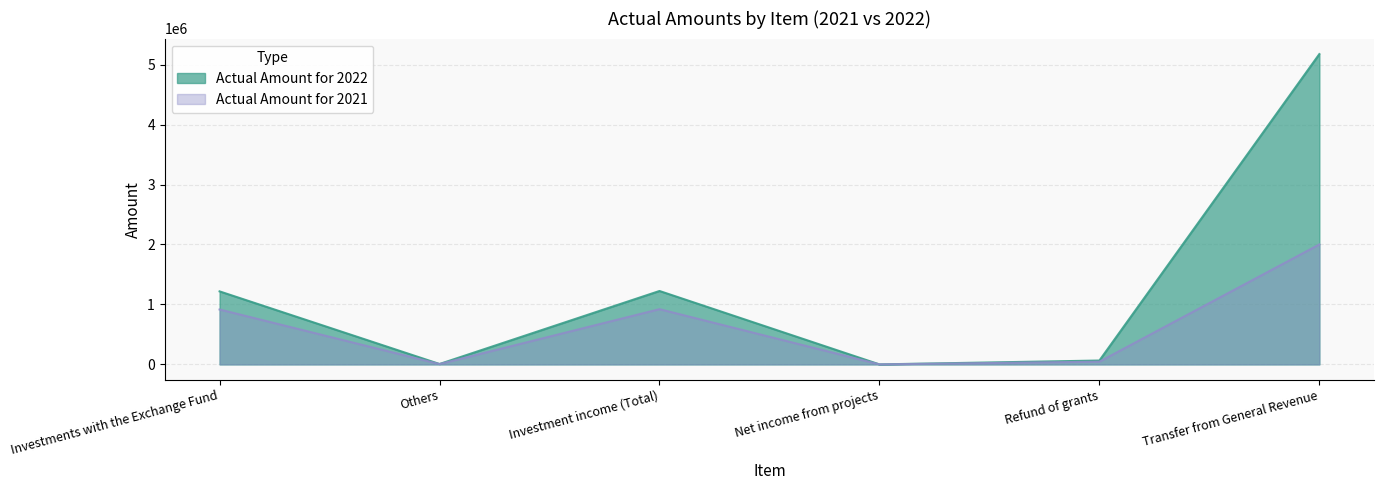

Reading left to right, list all the values displayed in this chart.

Actual Amount for 2022: 1217687	6559	1224246	94	64418	5175000
Actual Amount for 2021: 915599	5372	920971	268	45049	2000000